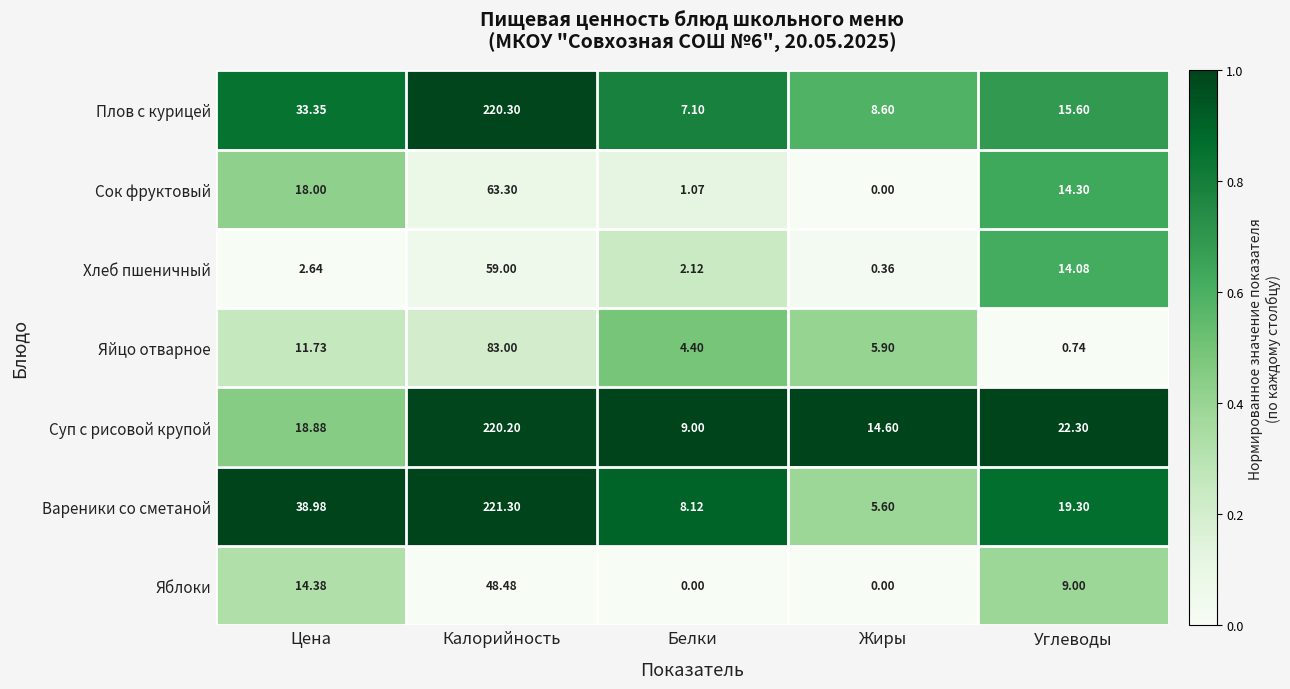

Which series has the widest spread of values?

Вареники со сметаной